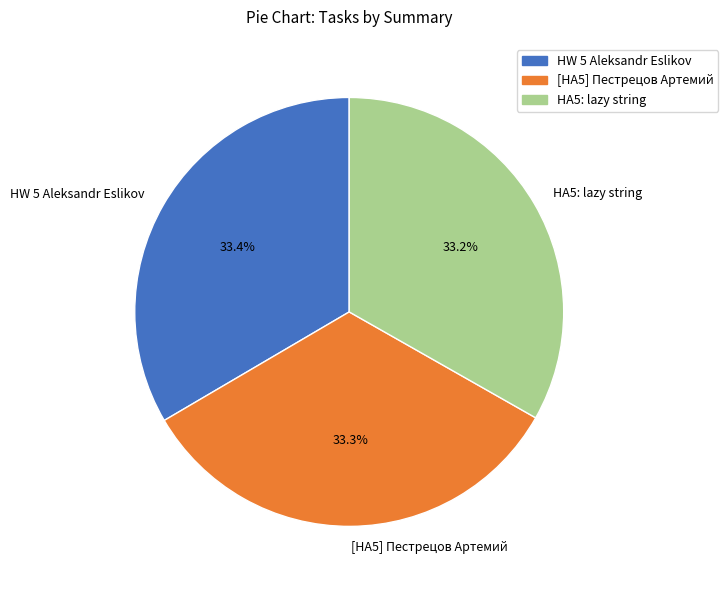

True or false: HW 5 Aleksandr Eslikov accounts for 33% of the total.

True